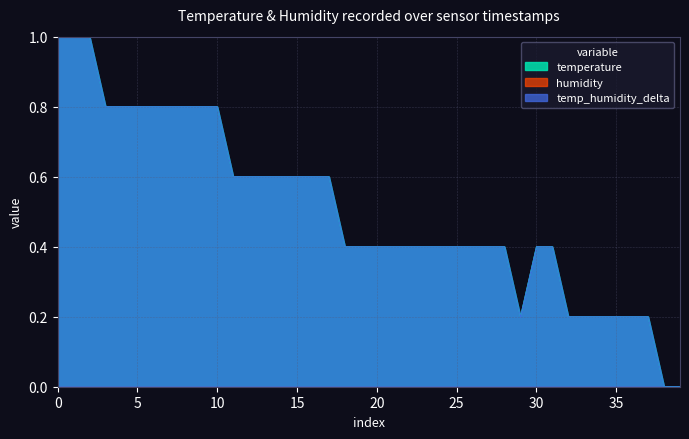

What is the greatest value displayed?

1.0